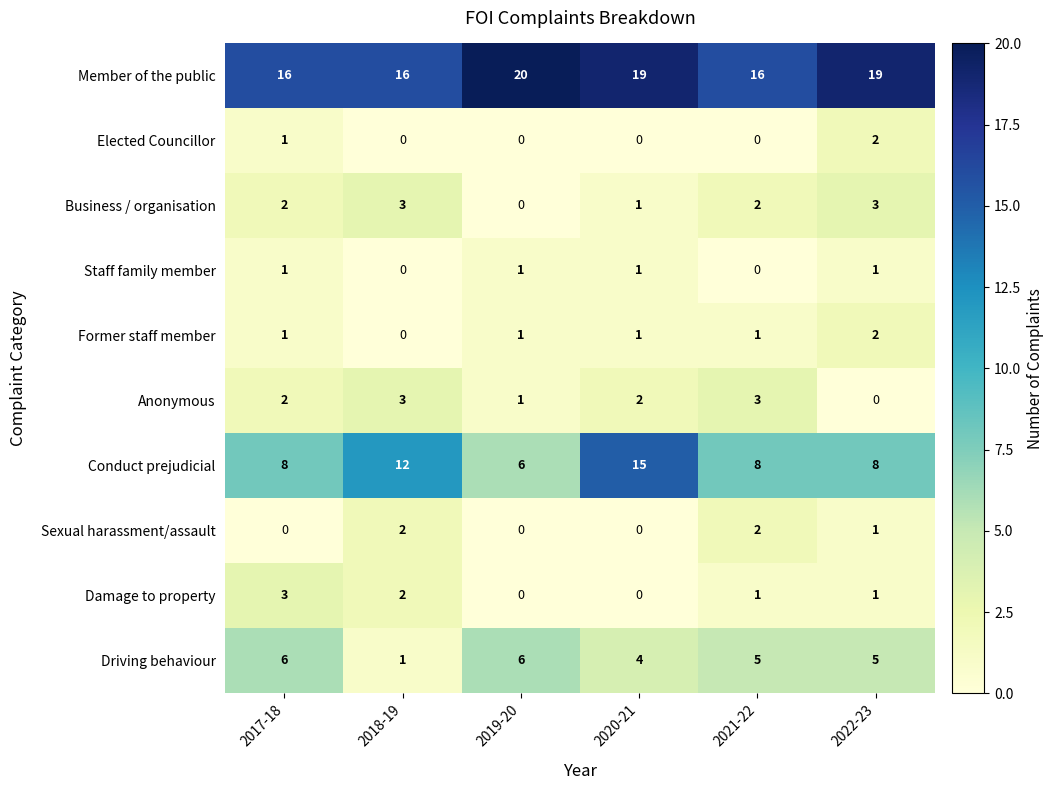

What is the difference between the highest and lowest values at 2020-21?

19